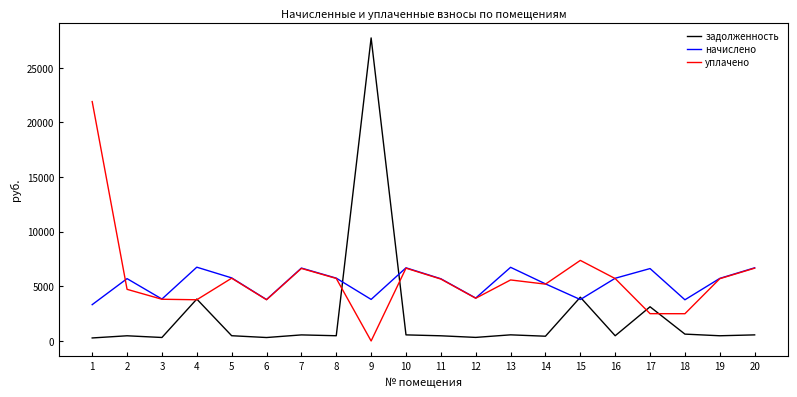

What is the sum of all начислено values?

106056.7